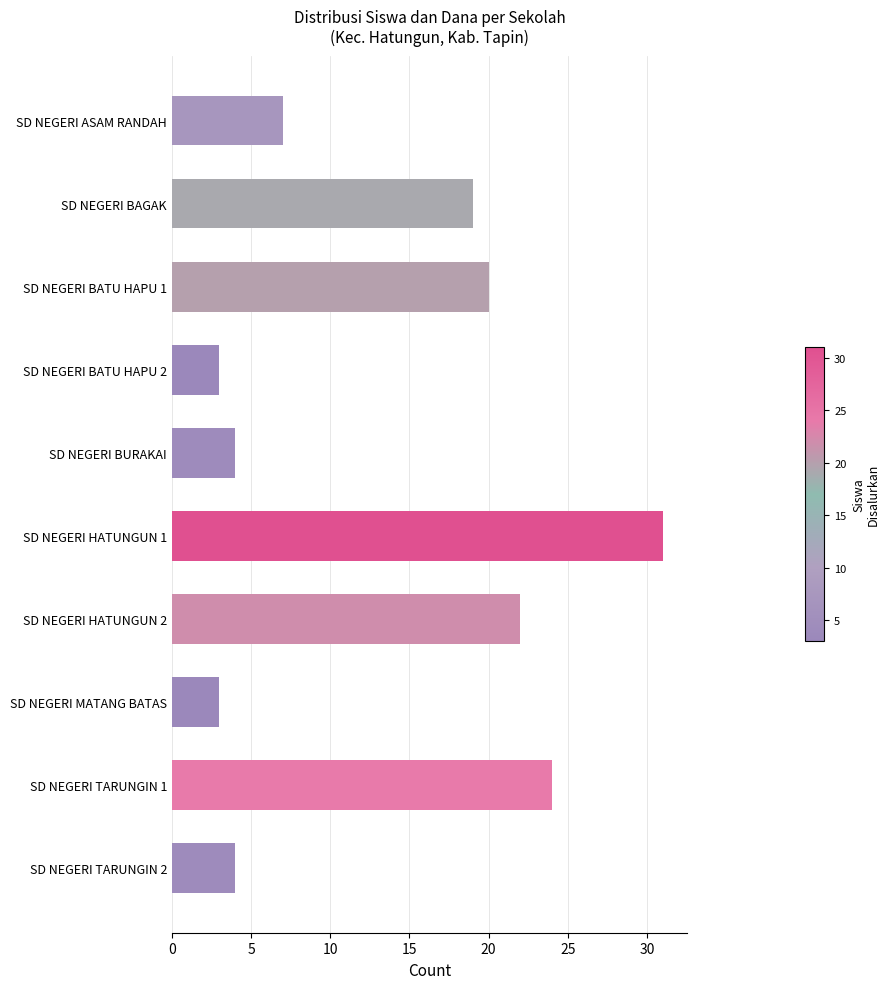

What is the sum of the values at SD NEGERI BURAKAI and SD NEGERI HATUNGUN 1?

35